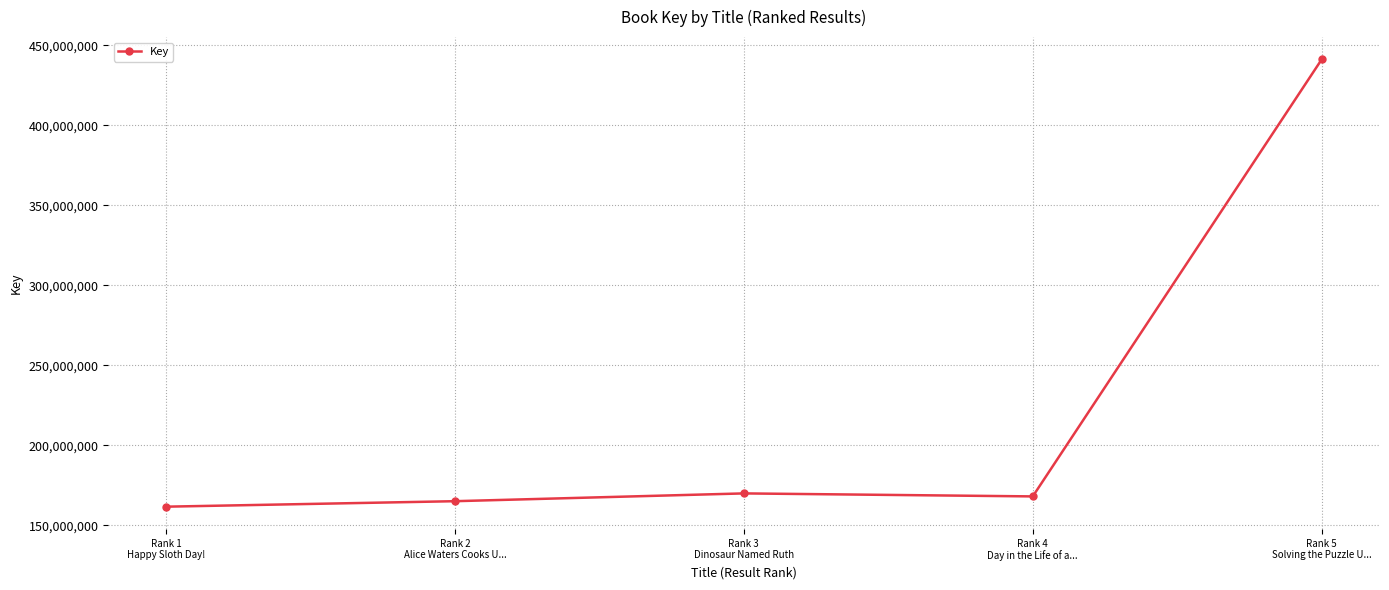

What is the maximum value shown in the chart?

441124032